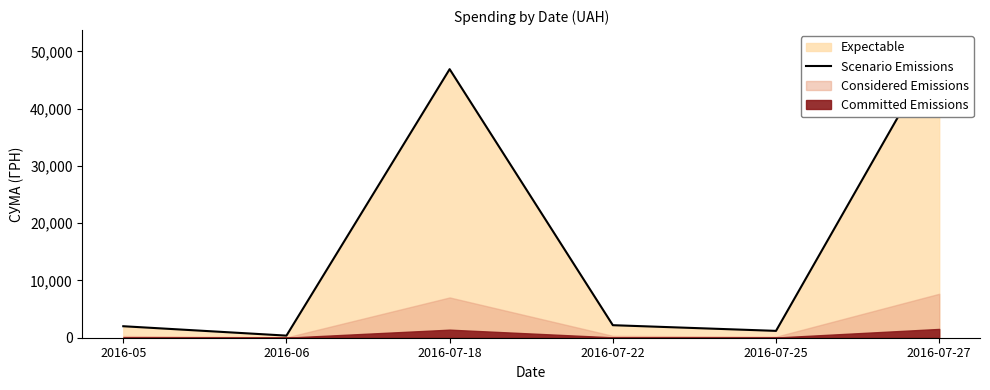

Reading left to right, transcribe all the data shown in this chart.

2016-05=2007.0	2016-06=367.2	2016-07-18=46904.0	2016-07-22=2188.9	2016-07-25=1196.0	2016-07-27=51171.0